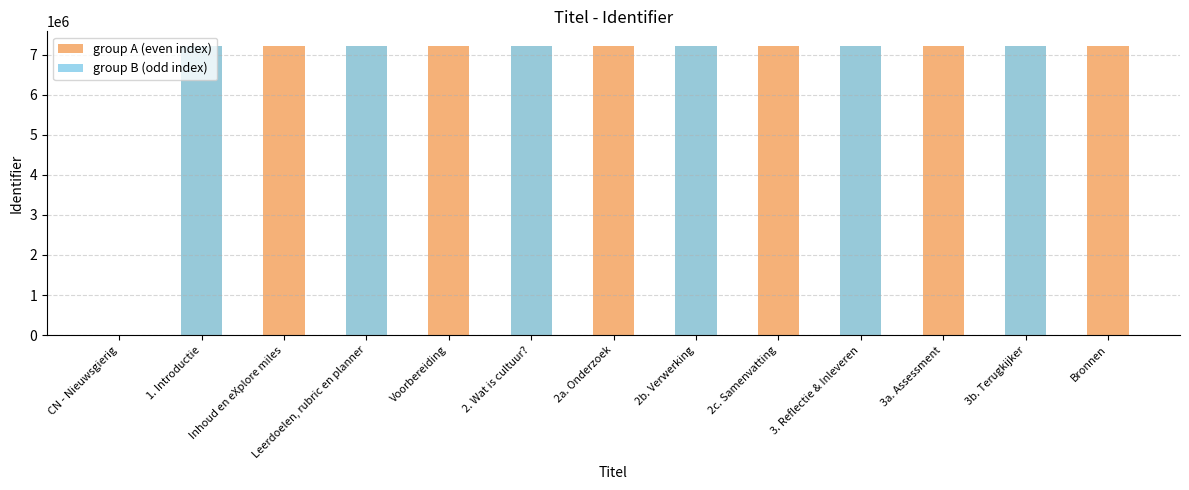

How many distinct data groups are displayed?

2